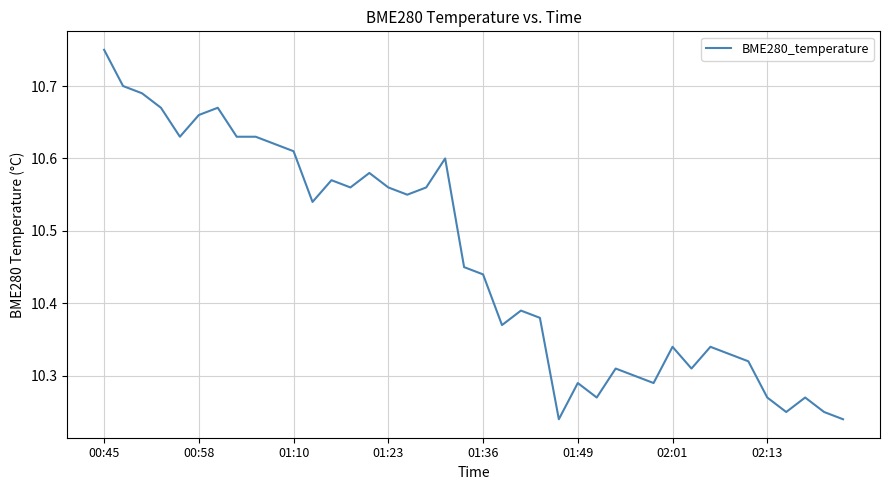

What is the difference between the maximum and minimum values?

0.5